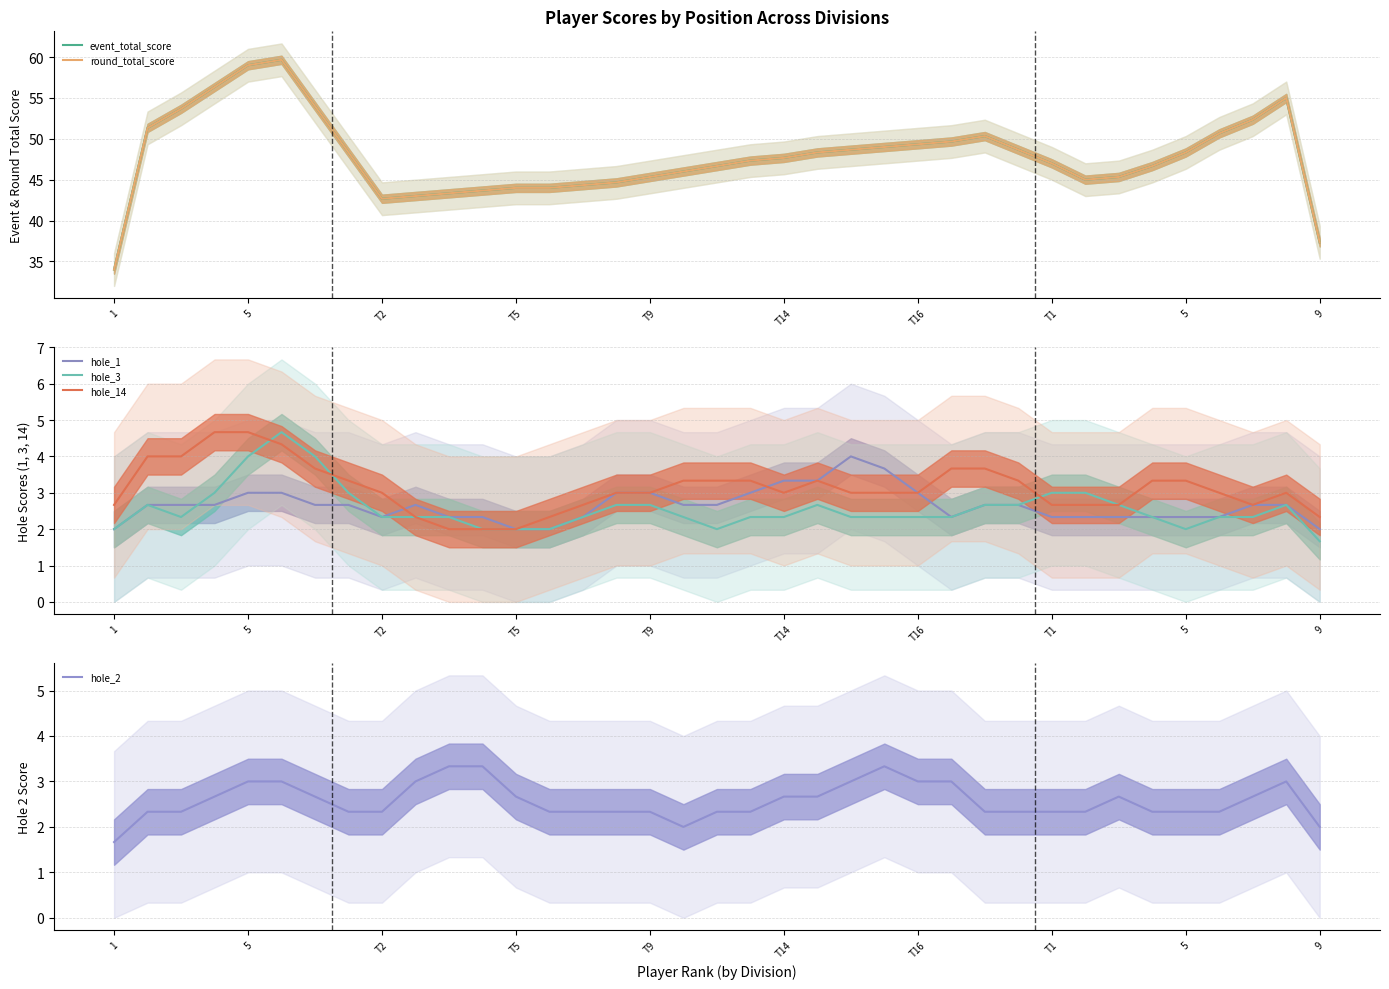

True or false: hole_1 and hole_14 intersect in this chart.

True